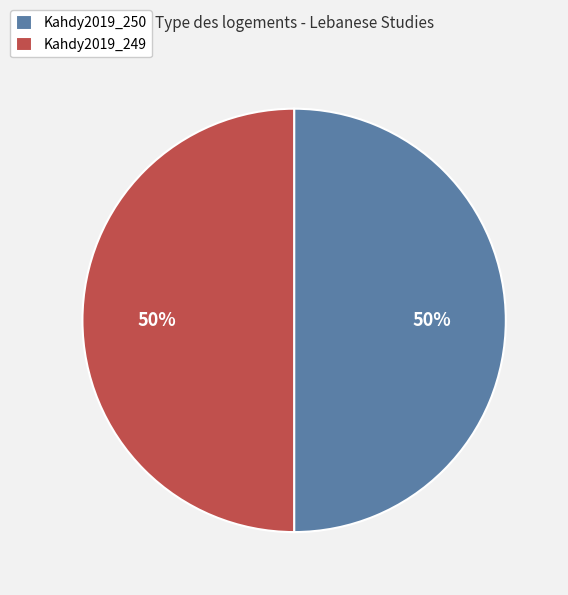

True or false: Kahdy2019_249 accounts for 42% of the total.

False